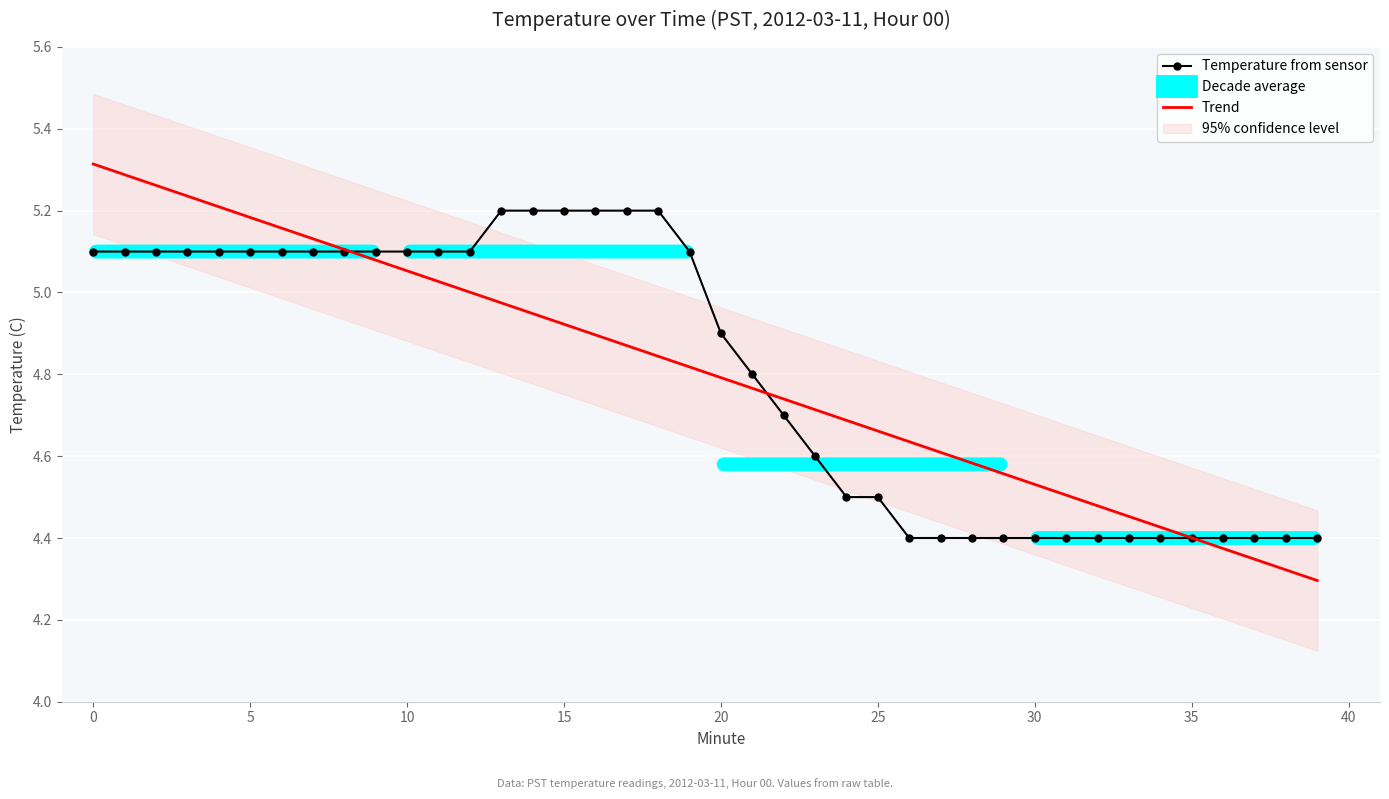

The Trend series shows 3.1 at 30. True or false?

False